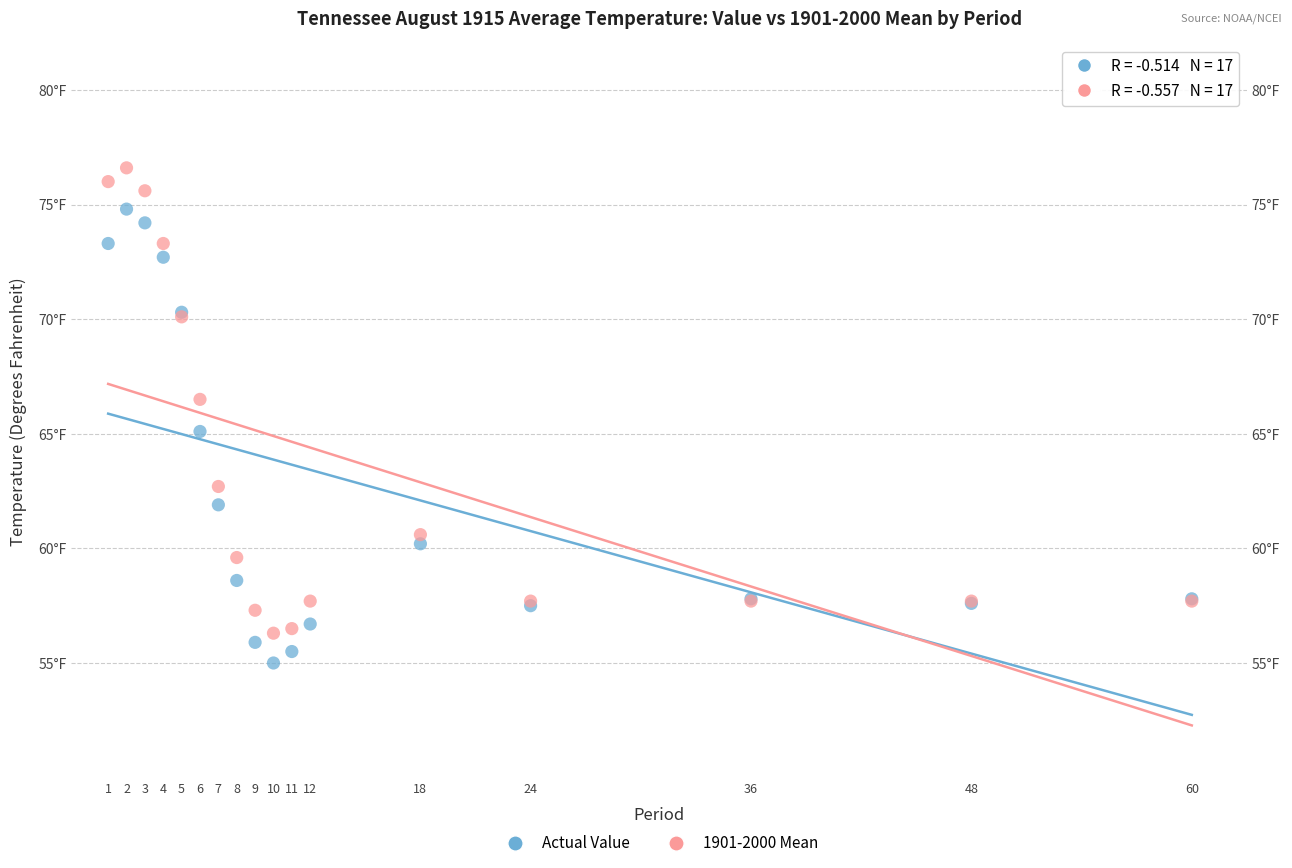

Which series contains the highest Y value?

1901-2000 Mean